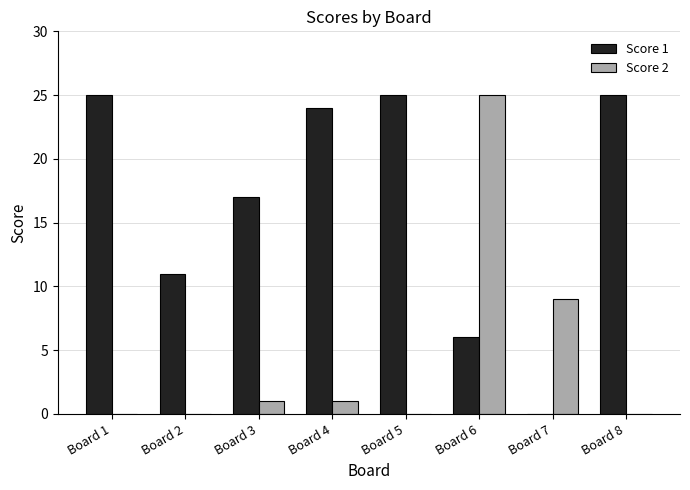

How many groups of bars are there?

8